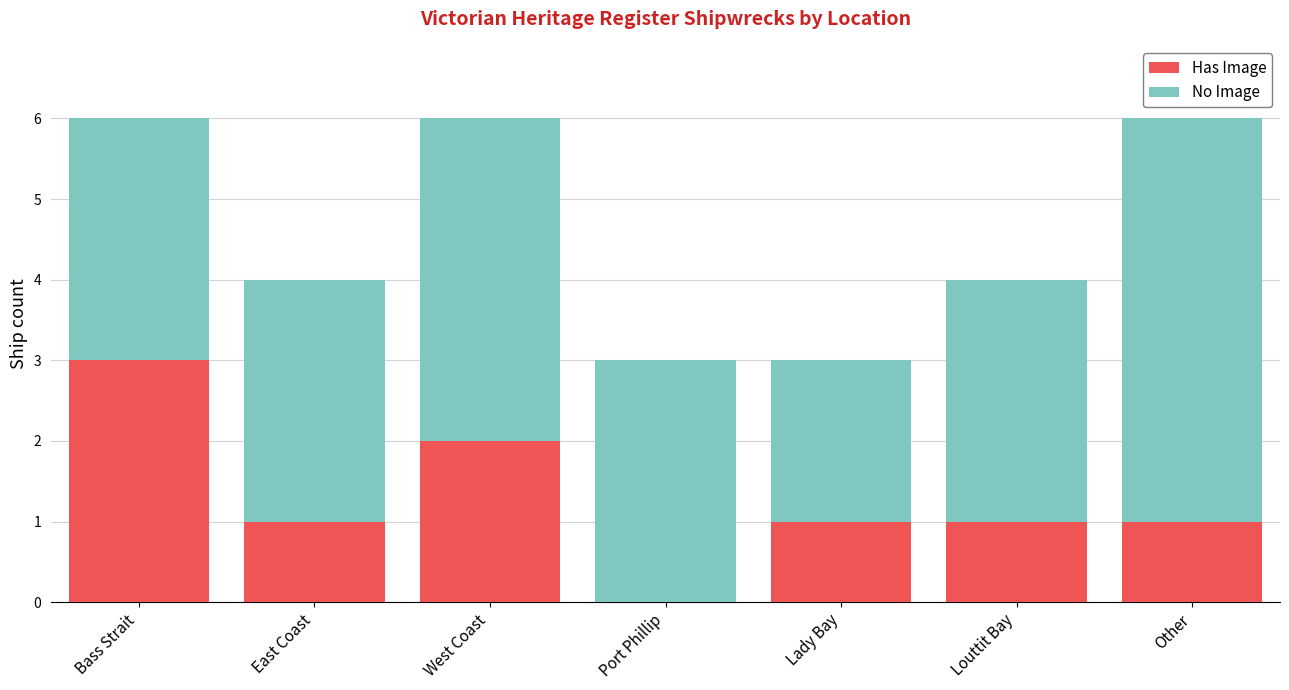

Count the number of data series in this chart.

2